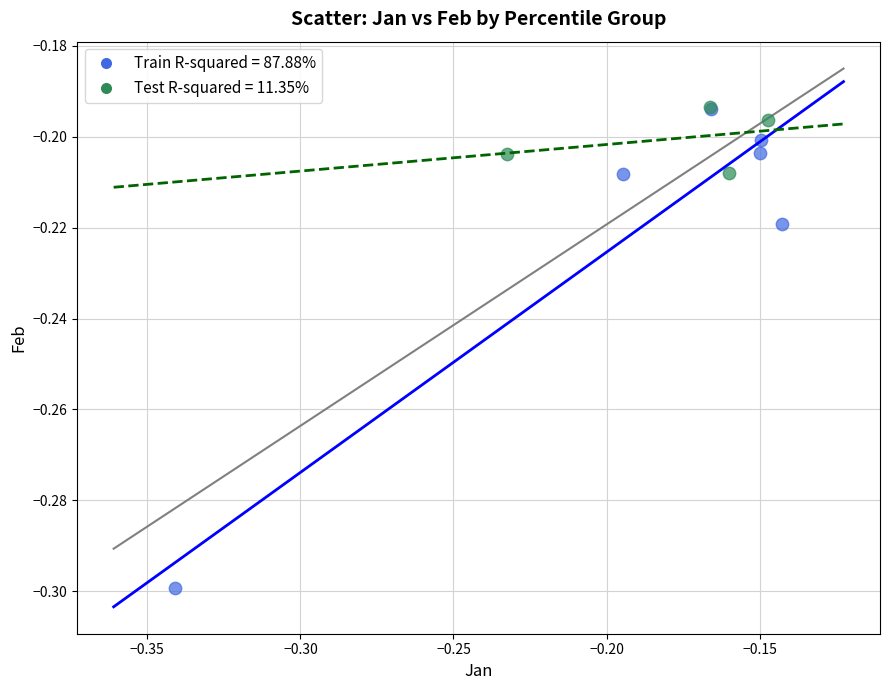

Which series contains the lowest Y value?

Train R-squared = 87.88%